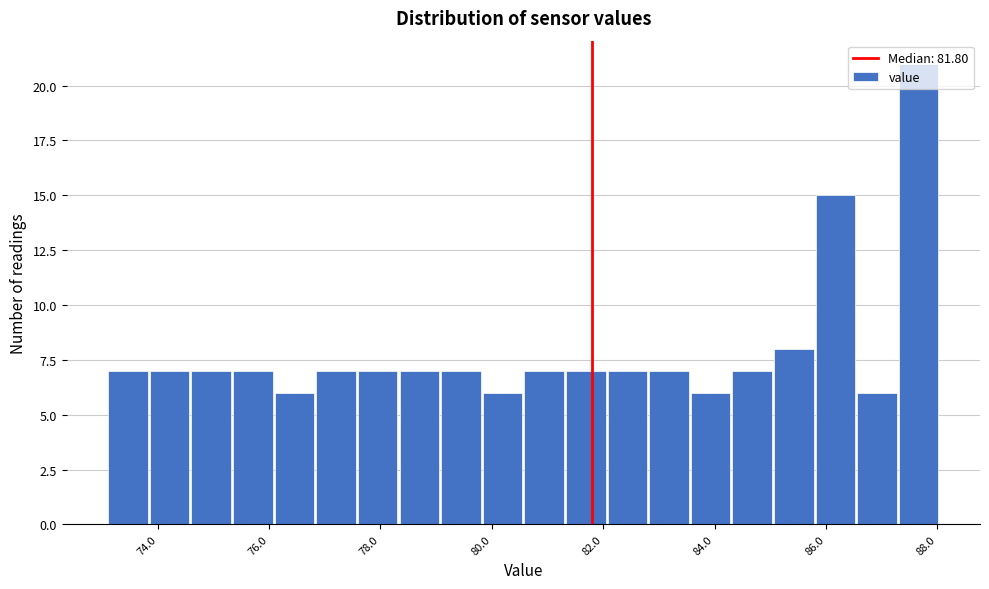

Around what value on the x-axis is the tallest bar? Give the approximate position of its centre, as read against the axis.

87.6